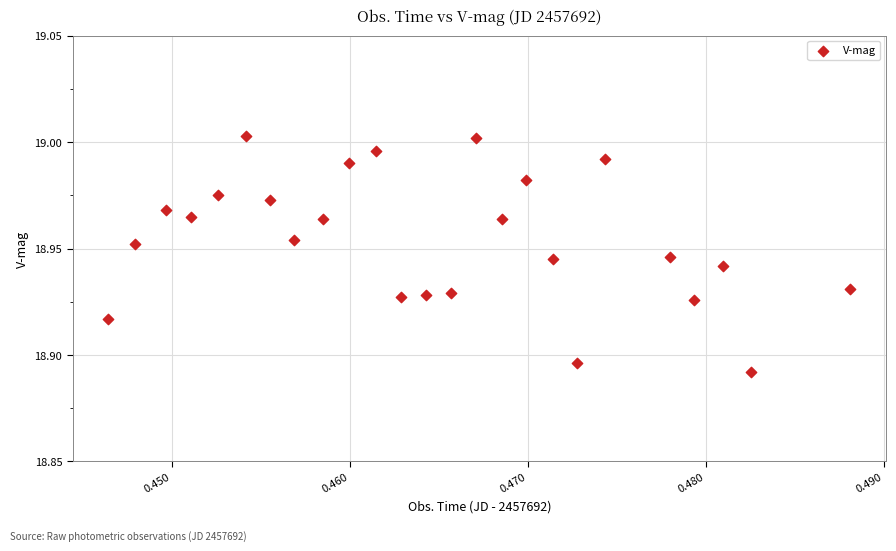

How many points are shown in the scatter plot?

25